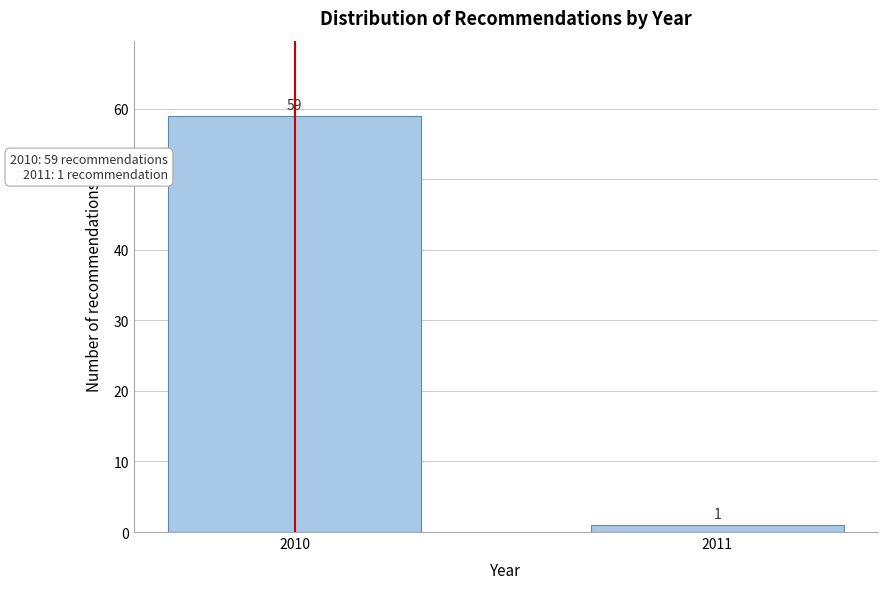

Reading left to right, list all the values displayed in this chart.

59	1